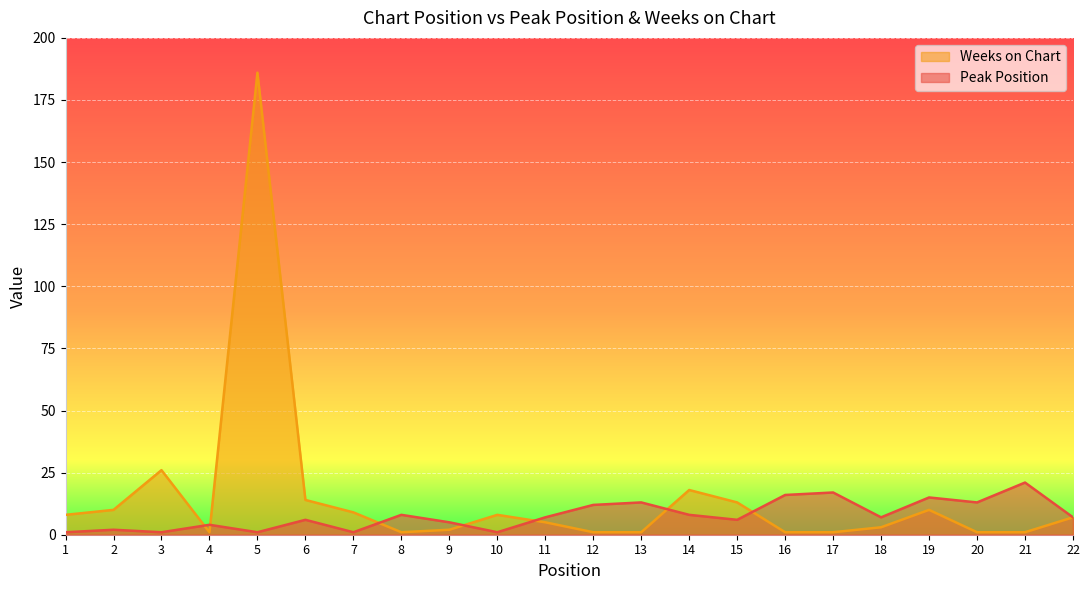

What is the minimum value for Peak Position?

1